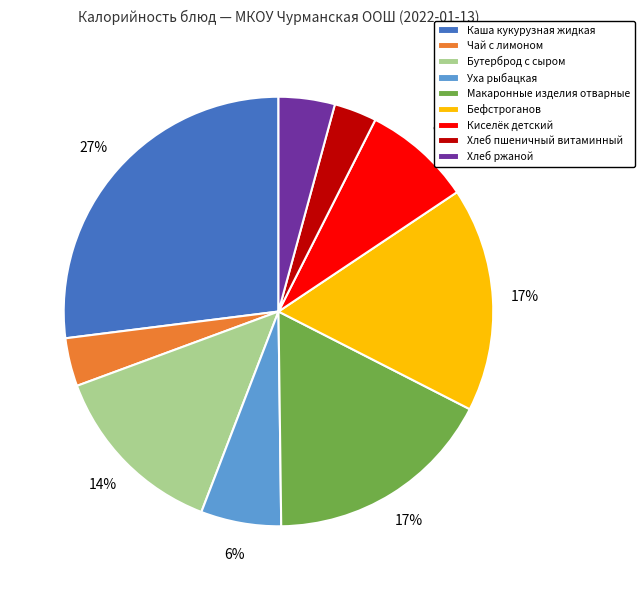

Which slice is the largest?

Каша кукурузная жидкая